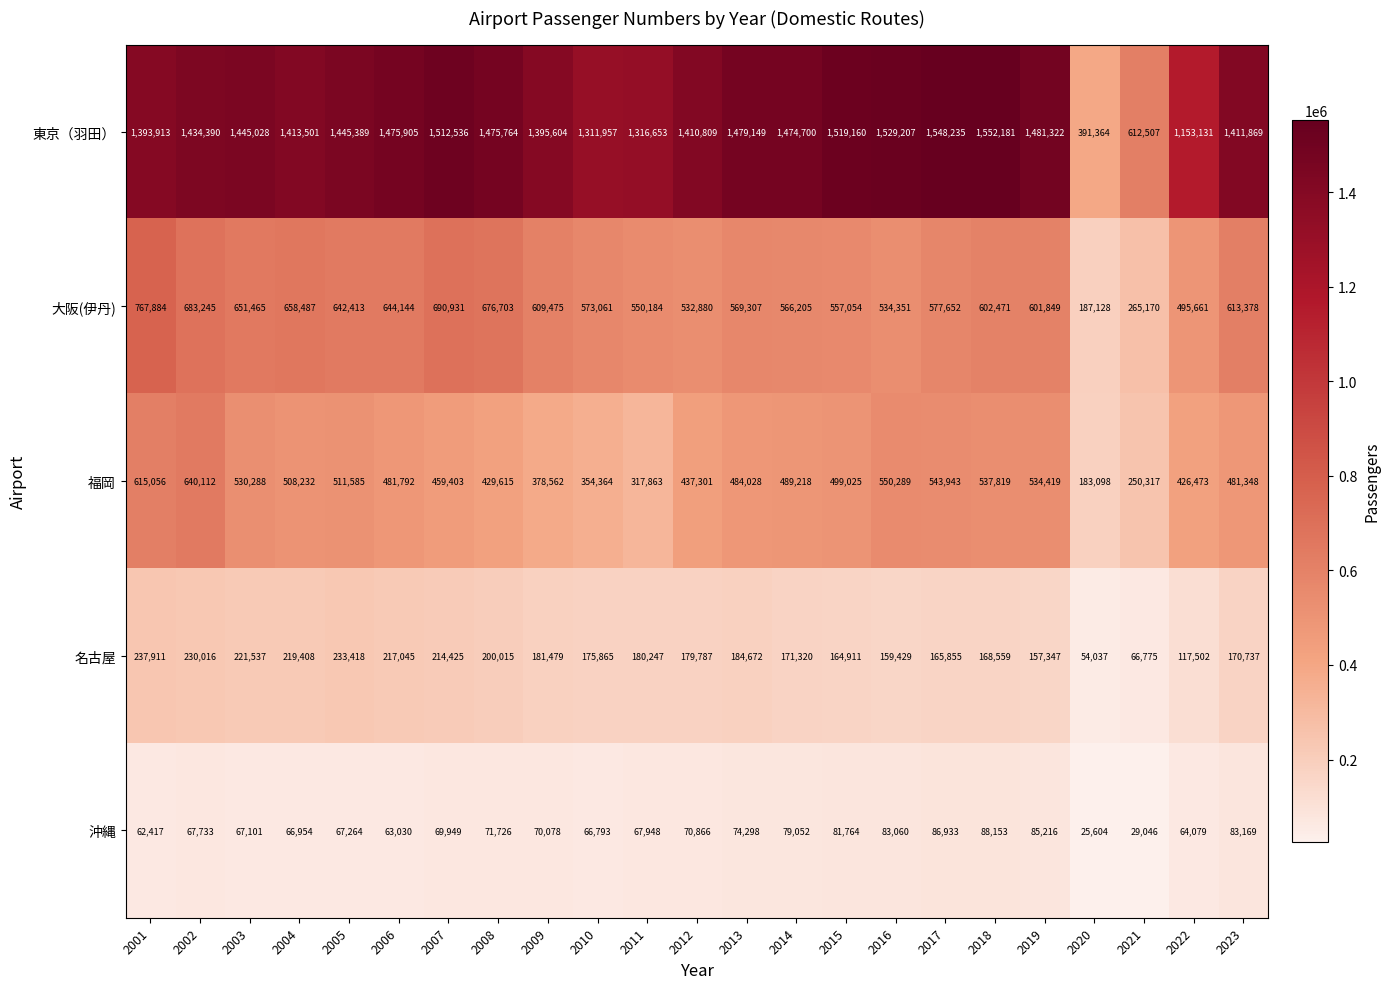

Where is 福岡 nearest to the value 411605?

2022